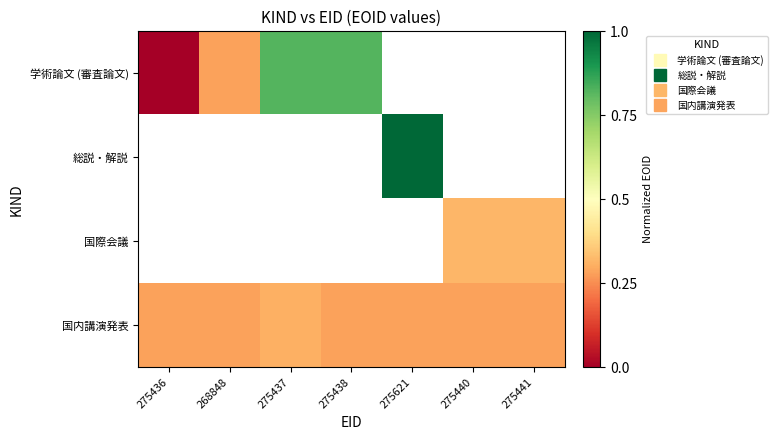

Which has a higher value, 275436 or 275441?

275441